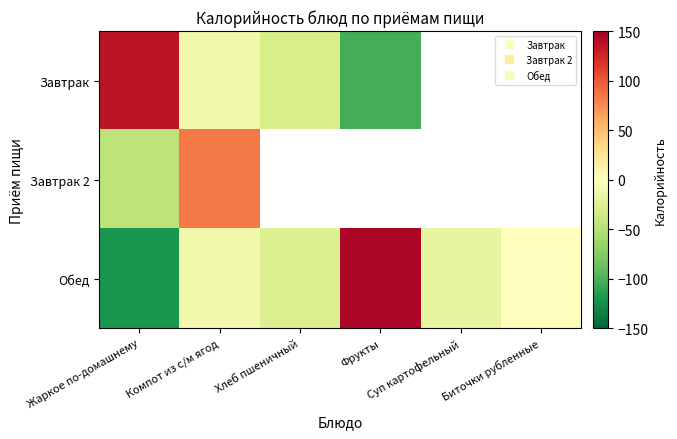

How many negative values does the Завтрак 2 series have?

1